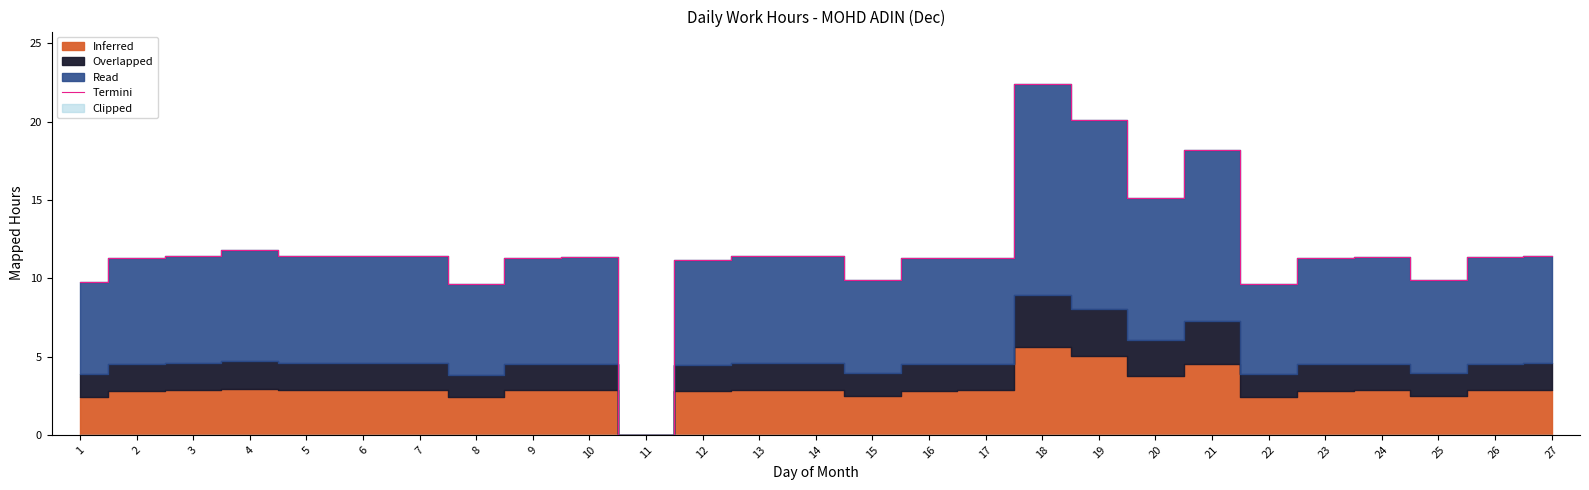

Where is the data nearest to the value 11?

12